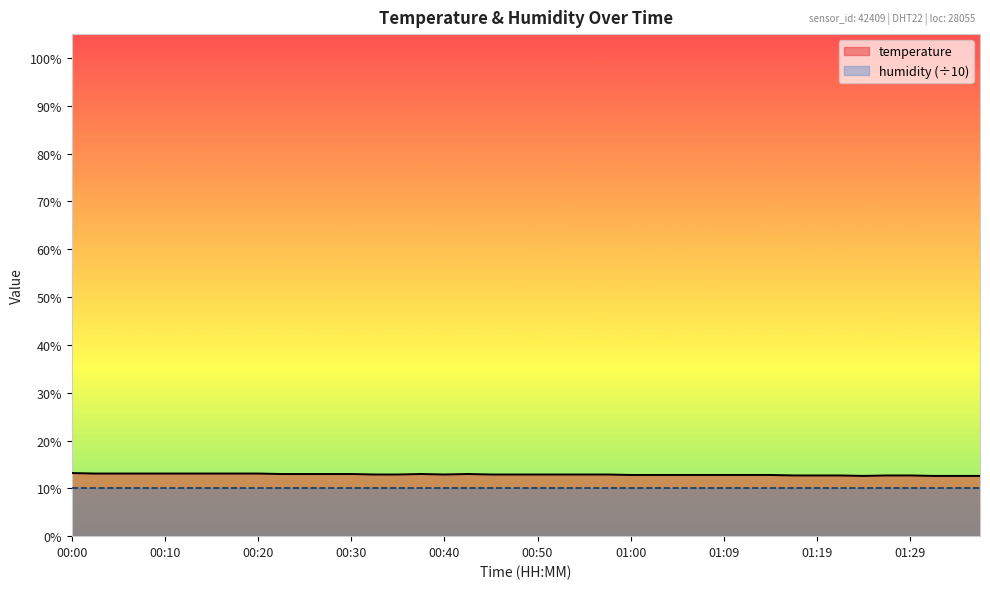

The chart shows a value of 18.1 at 00:15. True or false?

False